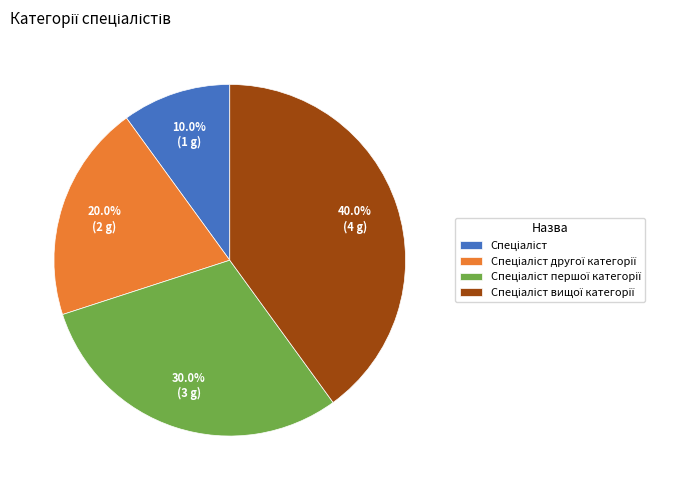

Does any single category account for the majority?

No